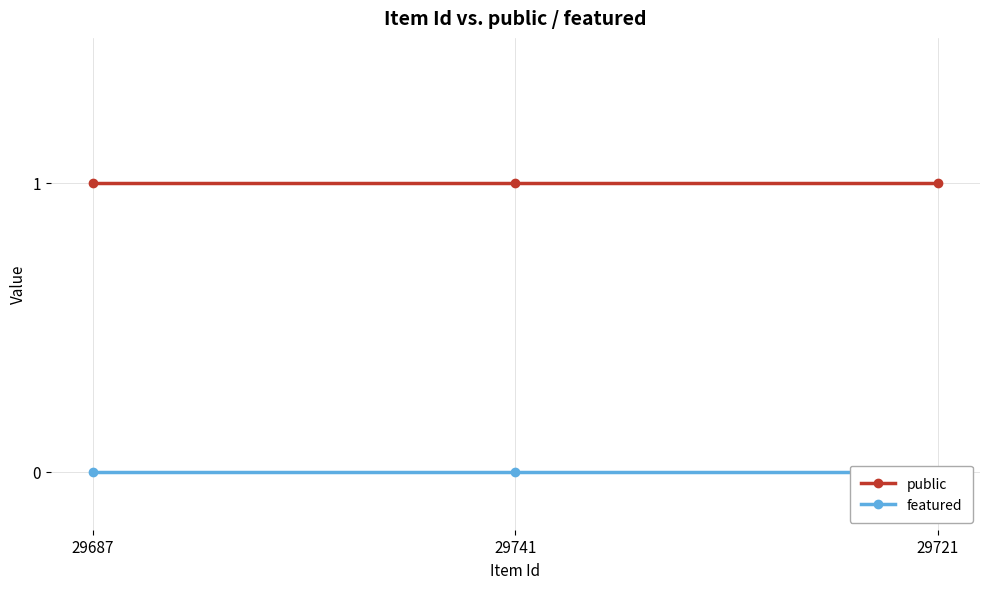

Between 29687 and 29721, which is larger?

29687